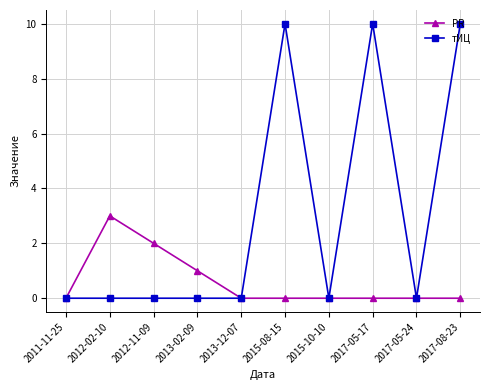

What is the maximum value shown in the chart?

10